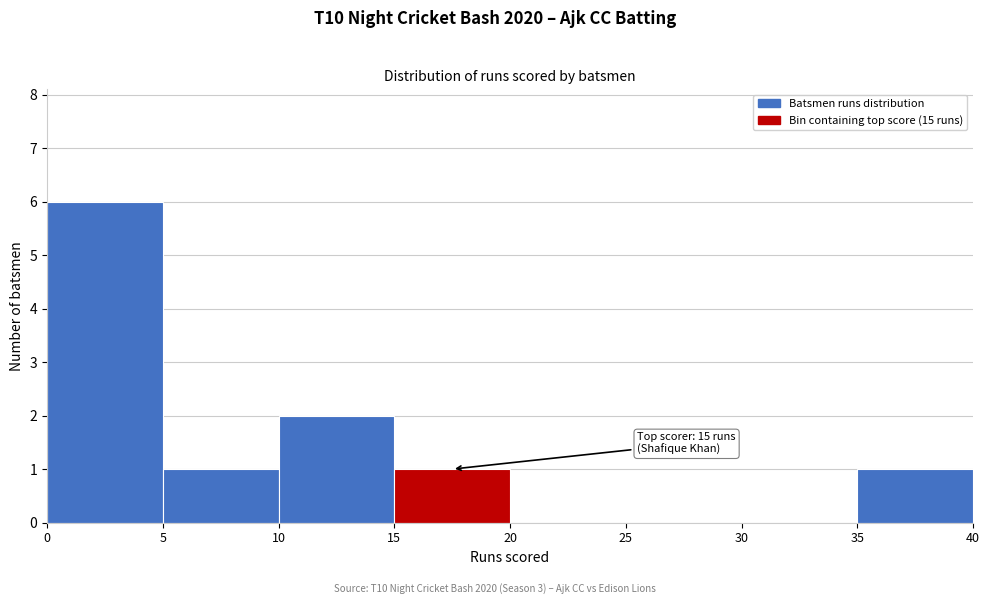

Over which range of the x-axis is the bar tallest?

0 to 5